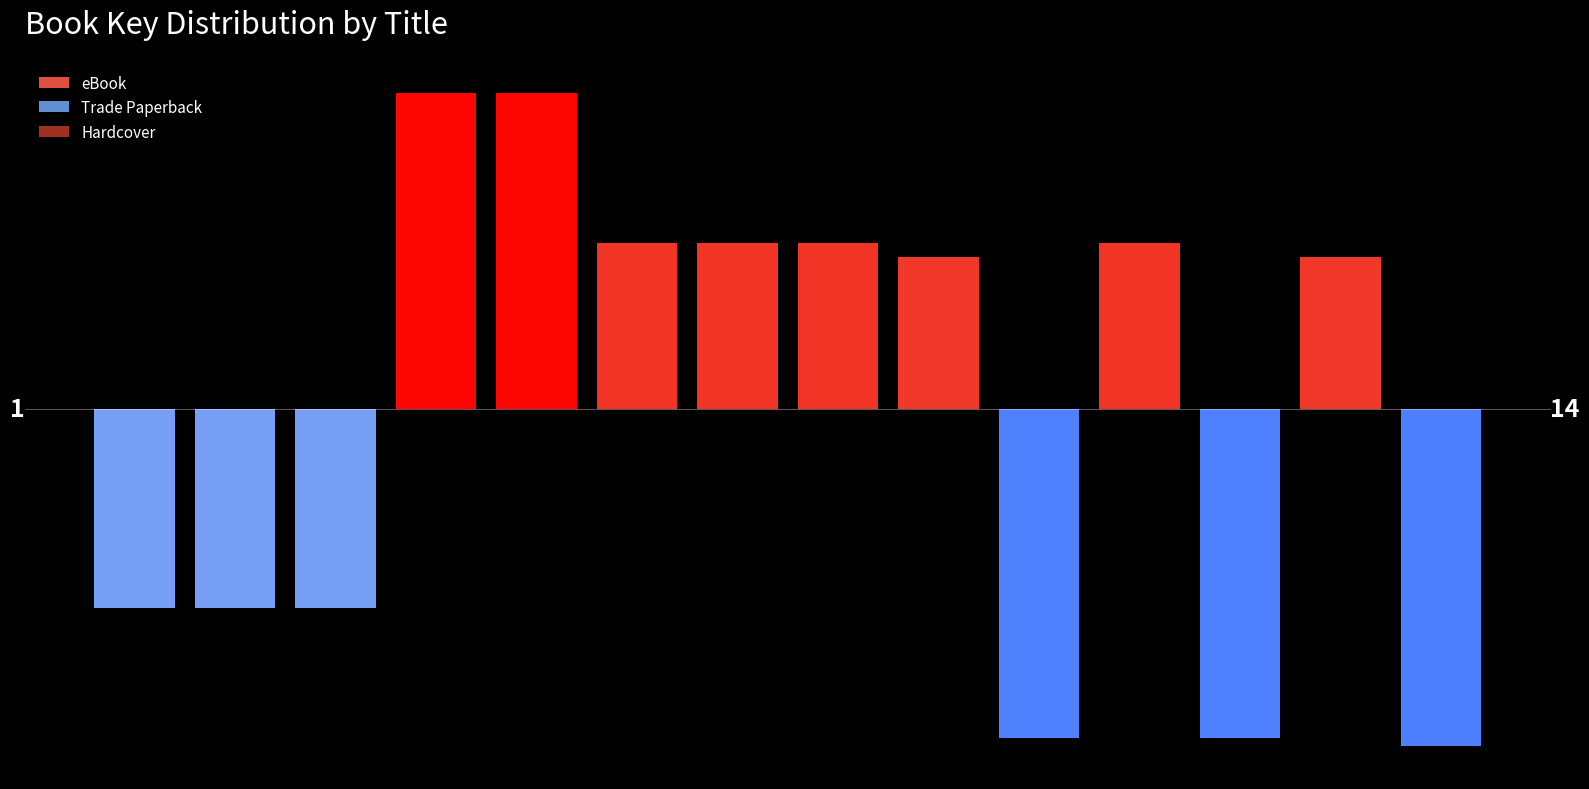

Are the bars horizontal?

No